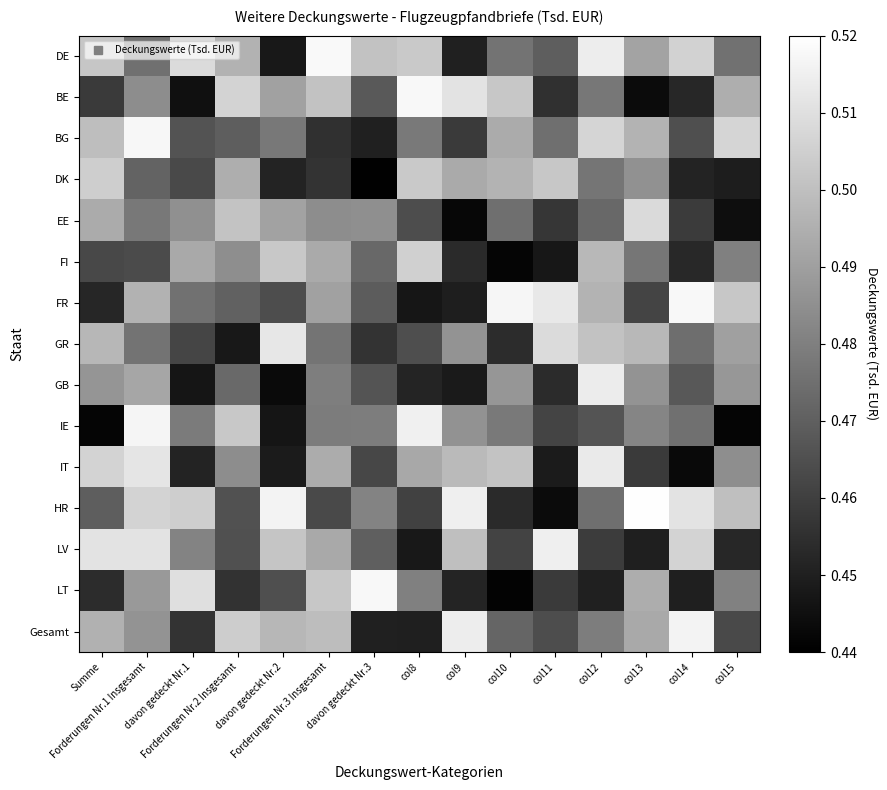

What is the total value across all series at col15?

7.2